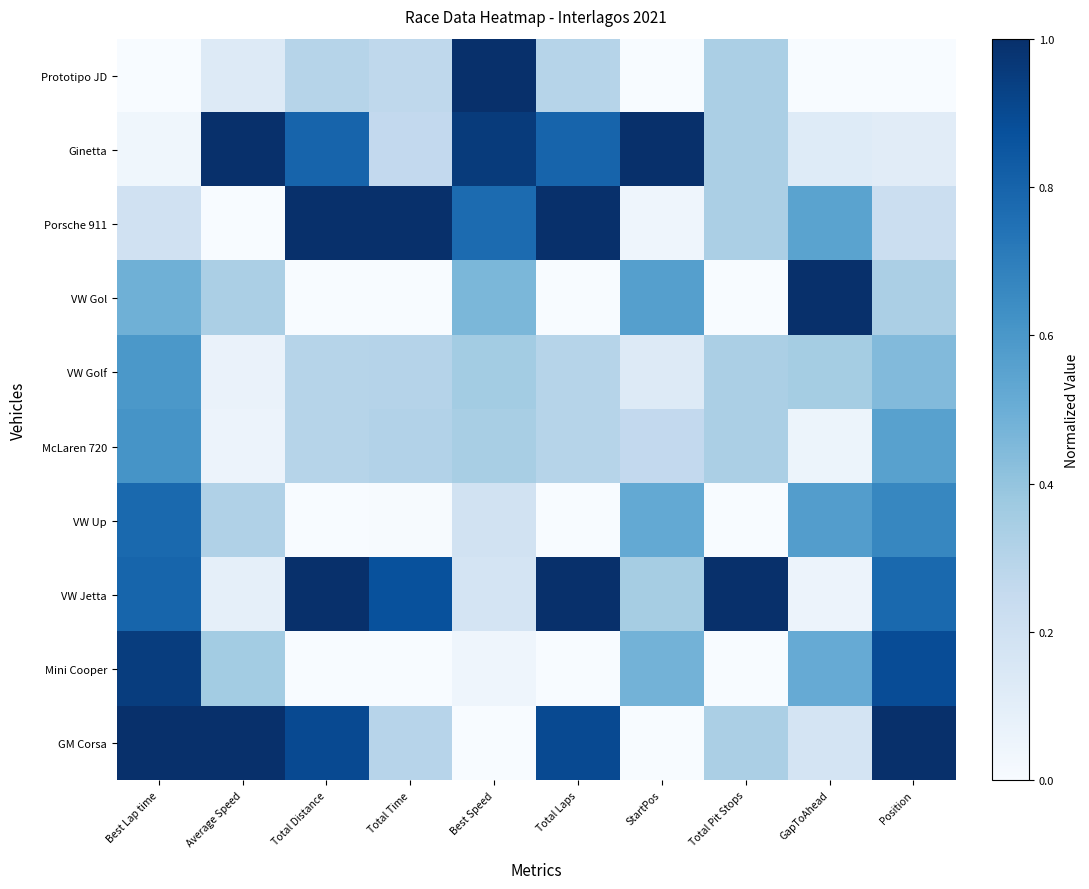

At which category does the chart reach its minimum across all series?

Best Lap time